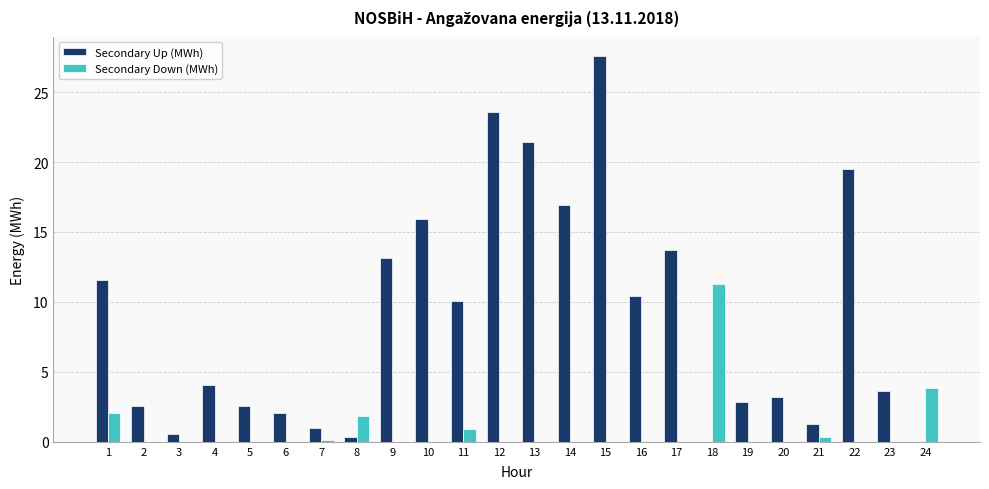

At which category is the sum across all series the highest?

15